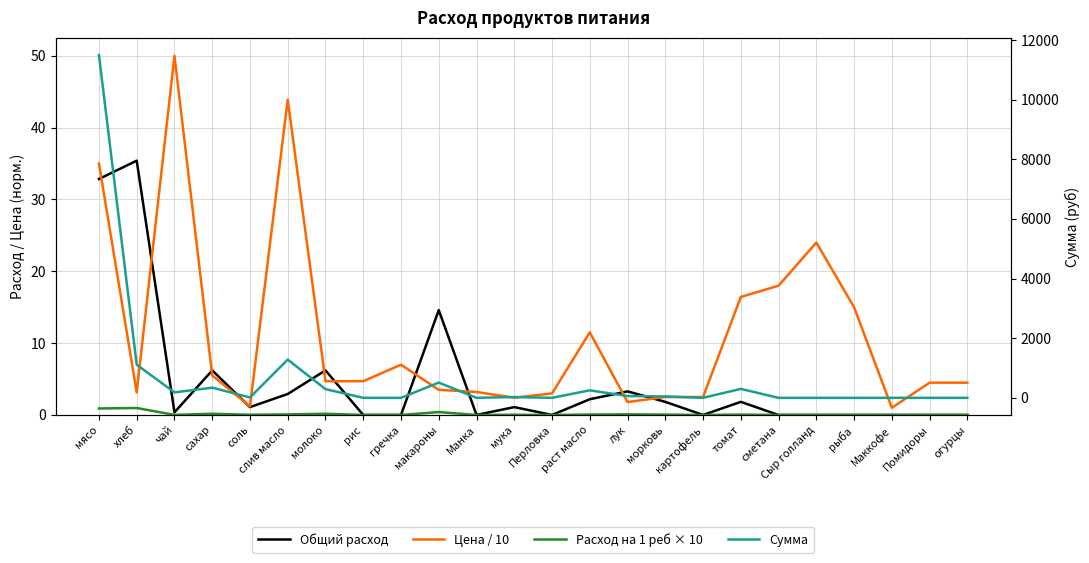

True or false: Сумма has a value of 22.3 at морковь.

False